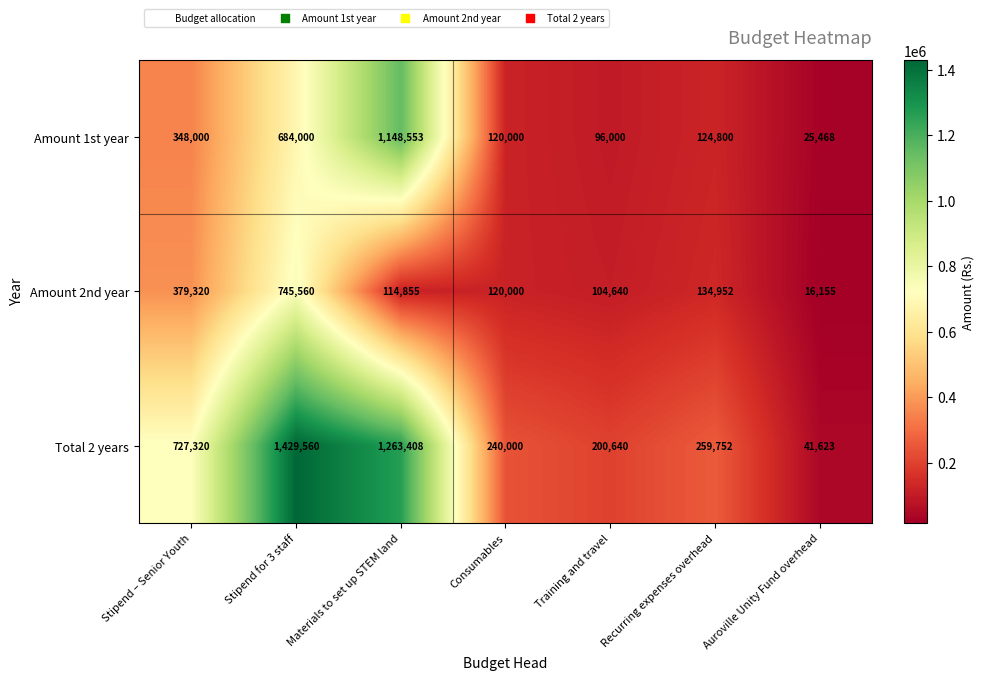

At which category does the chart reach its peak across all series?

Stipend for 3 staff